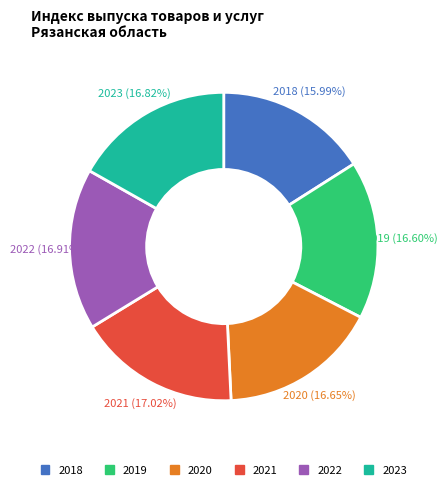

What is the ratio of the value at 2020 to the value at 2019?

1.0